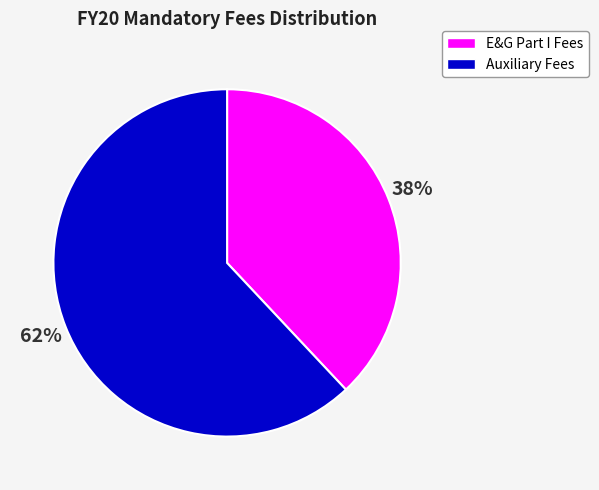

Is there any slice that represents more than half of the pie?

Yes